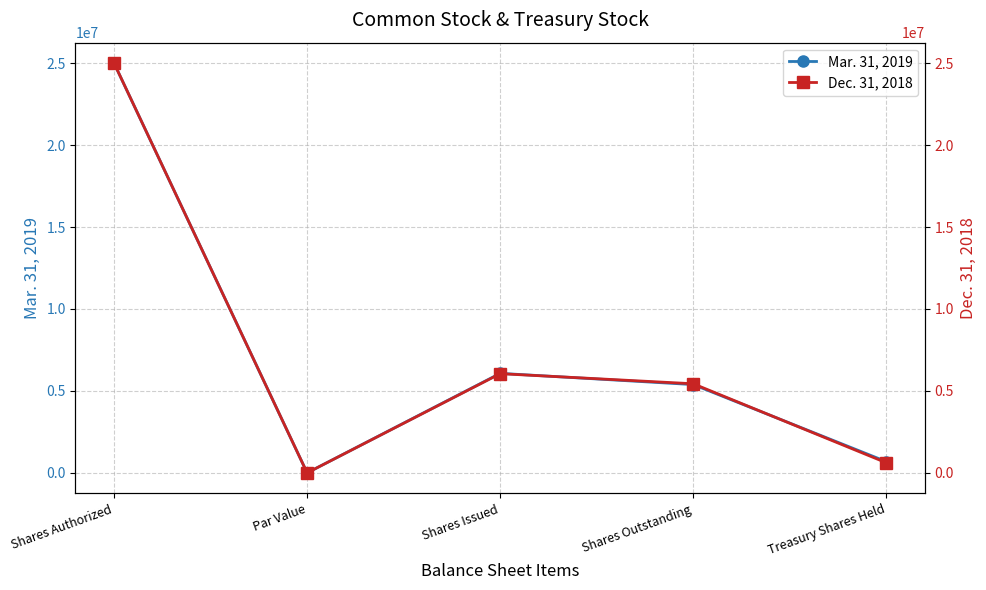

What is the difference between the Dec. 31, 2018 values at Treasury Shares Held and Shares Issued?

5436952